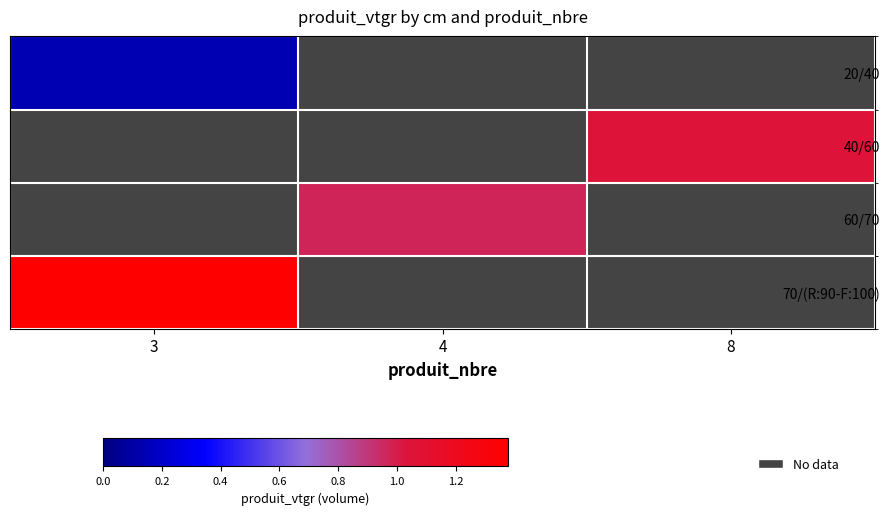

The value of 60/70 at 4 is 1.0. True or false?

True